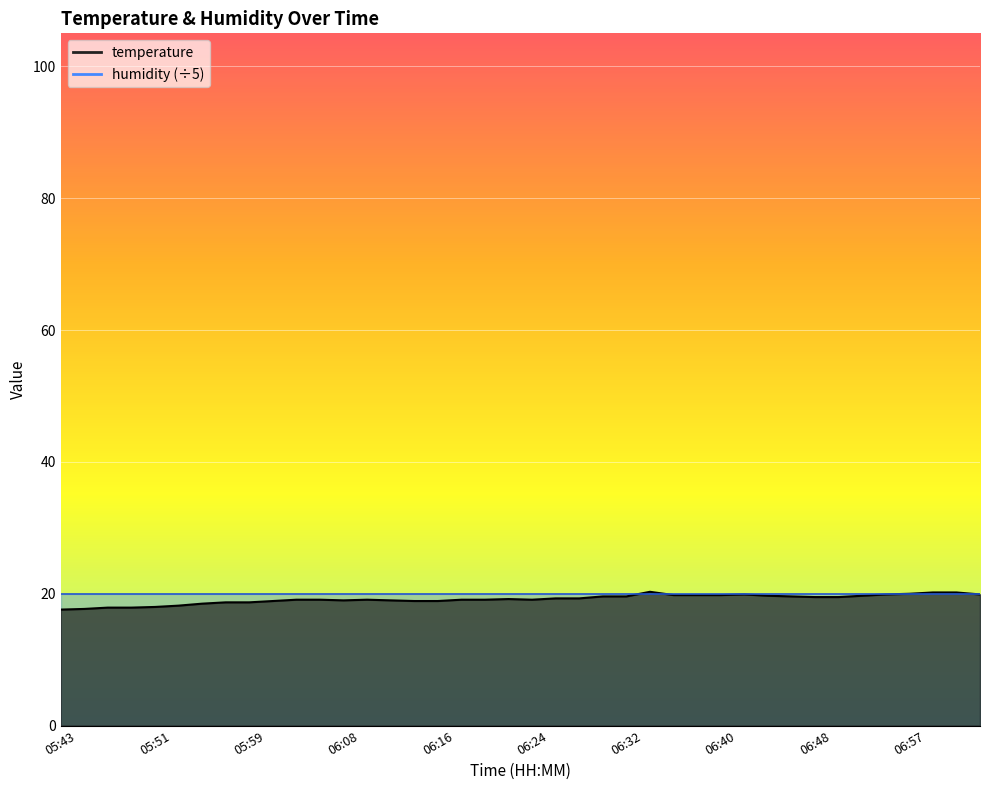

What is the smallest value displayed?

17.6